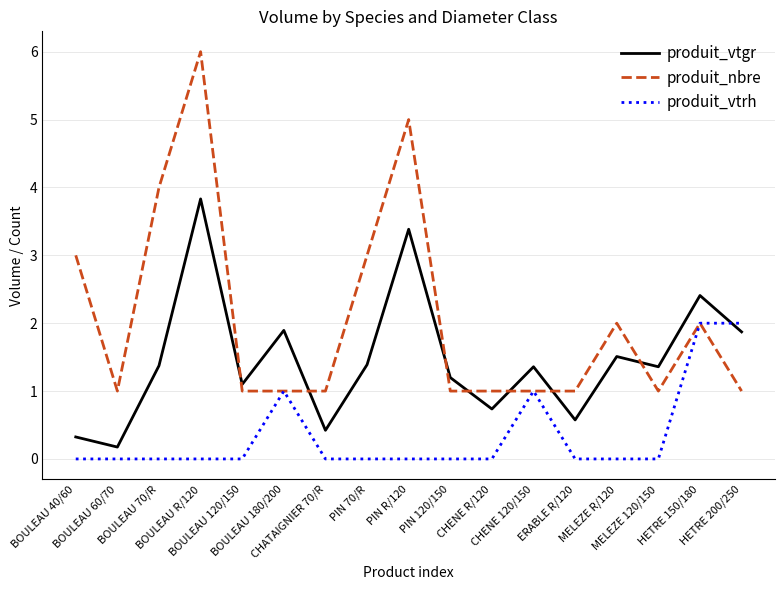

List the series in order of their overall mean, highest first.

produit_nbre, produit_vtgr, produit_vtrh